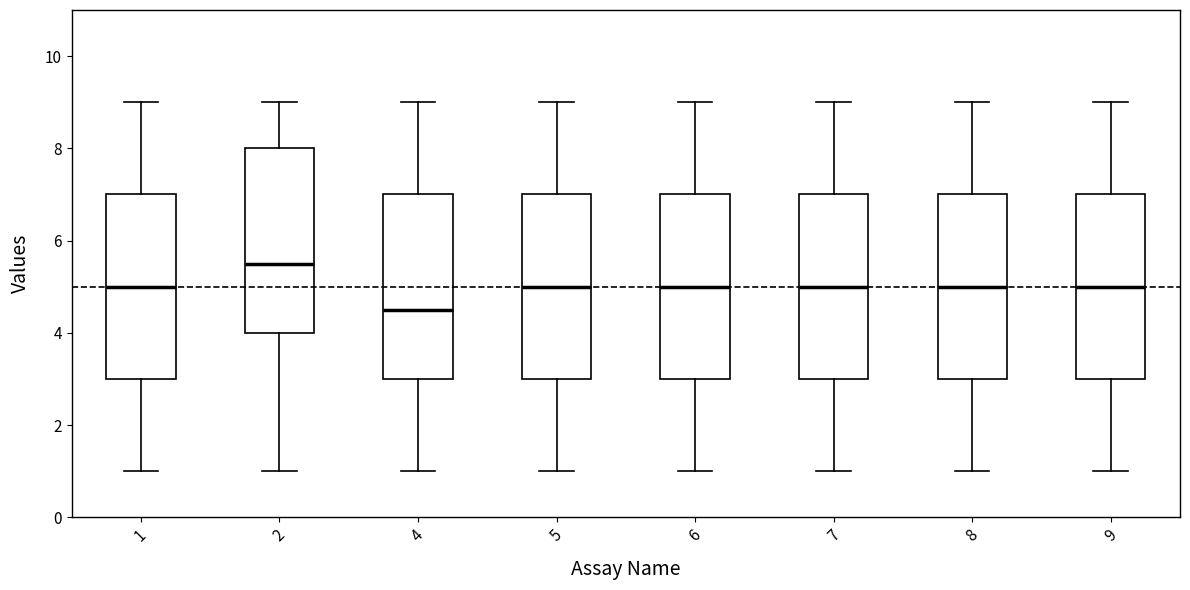

Reading left to right, read every box against the y-axis: the position of its median line, the range the box covers, and the ends of its whiskers. The values are not printed on the chart, so give them approximately, as read against the axis.

1: median 5.0, box 3.0 to 7.0, whiskers 1.0 to 9.0
2: median 5.6, box 4.0 to 8.0, whiskers 1.0 to 9.0
4: median 4.6, box 3.0 to 7.0, whiskers 1.0 to 9.0
5: median 5.0, box 3.0 to 7.0, whiskers 1.0 to 9.0
6: median 5.0, box 3.0 to 7.0, whiskers 1.0 to 9.0
7: median 5.0, box 3.0 to 7.0, whiskers 1.0 to 9.0
8: median 5.0, box 3.0 to 7.0, whiskers 1.0 to 9.0
9: median 5.0, box 3.0 to 7.0, whiskers 1.0 to 9.0